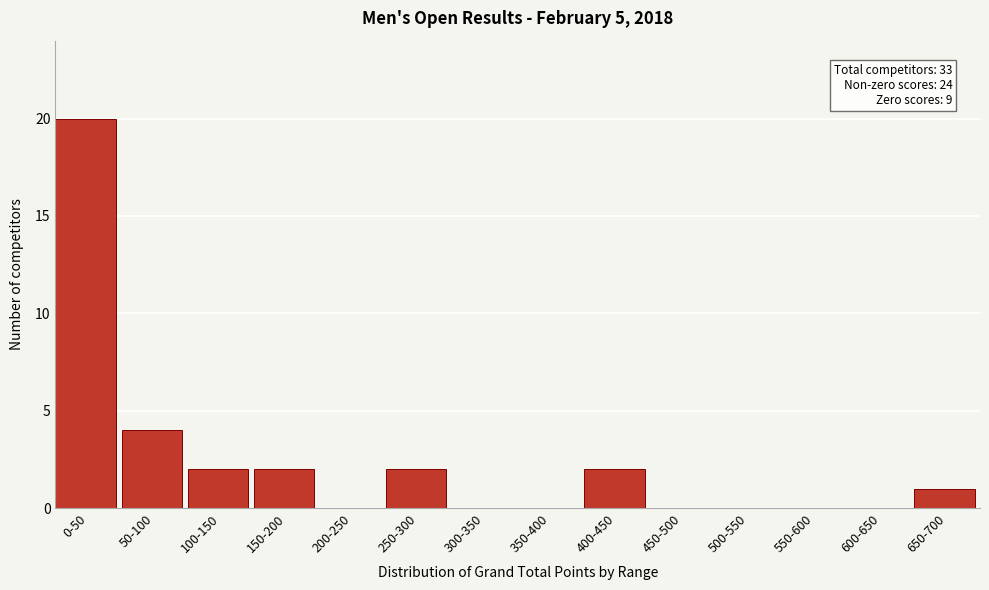

Reading left to right, list all the values displayed in this chart.

0-50=20	50-100=4	100-150=2	150-200=2	200-250=0	250-300=2	300-350=0	350-400=0	400-450=2	450-500=0	500-550=0	550-600=0	600-650=0	650-700=1